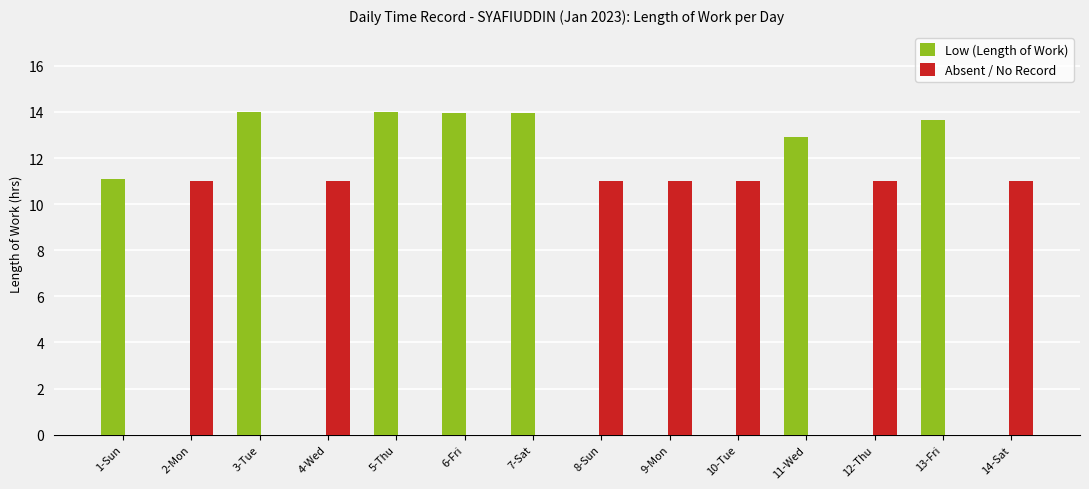

What is the total value across all series at 13-Fri?

13.7